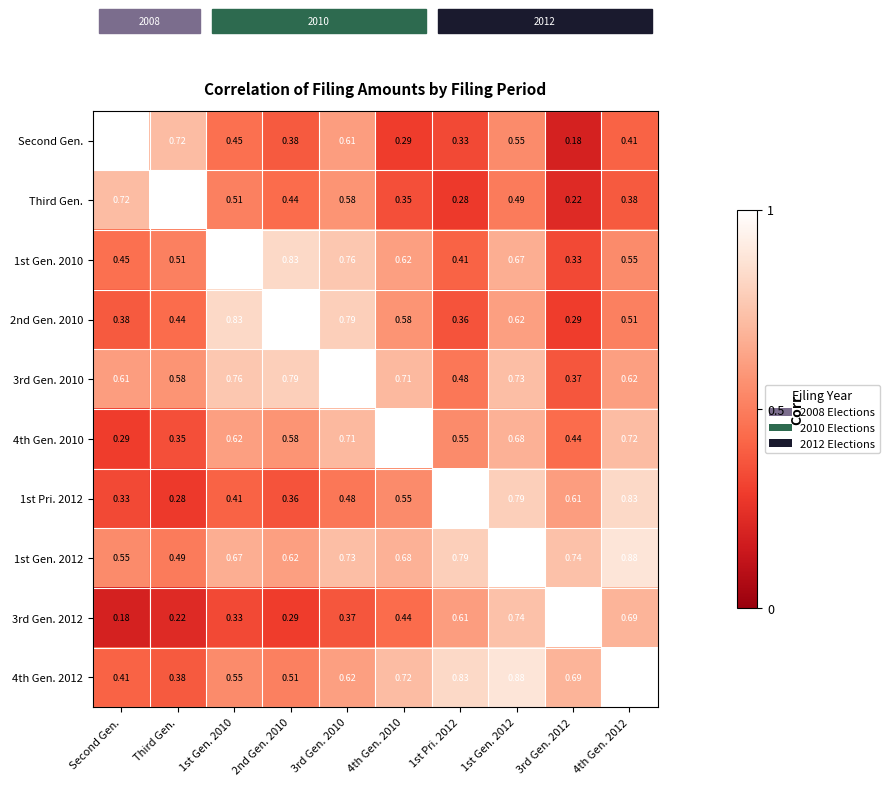

Rank the series at 4th Gen. 2012 from lowest to highest value.

Third Gen., Second Gen., 2nd Gen. 2010, 1st Gen. 2010, 3rd Gen. 2010, 3rd Gen. 2012, 4th Gen. 2010, 1st Pri. 2012, 1st Gen. 2012, 4th Gen. 2012